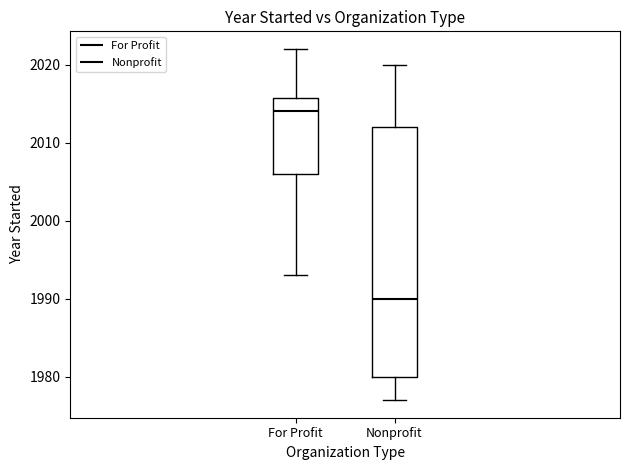

Reading left to right, transcribe this box plot: for each box, give where its median line is, the range the box spans, and where its two whiskers end, as read against the y-axis. The values are not printed on the chart, so give them approximately, as read against the axis.

For Profit: median 2014, box 2006 to 2016, whiskers 1993 to 2022
Nonprofit: median 1990, box 1980 to 2012, whiskers 1977 to 2020